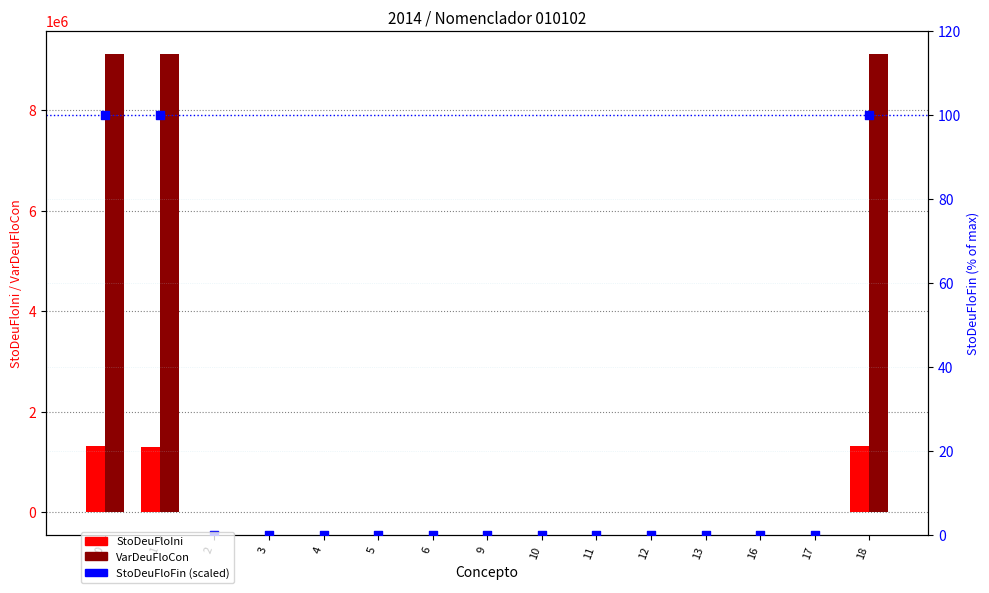

At how many categories does at least one series exceed 1952162?

3